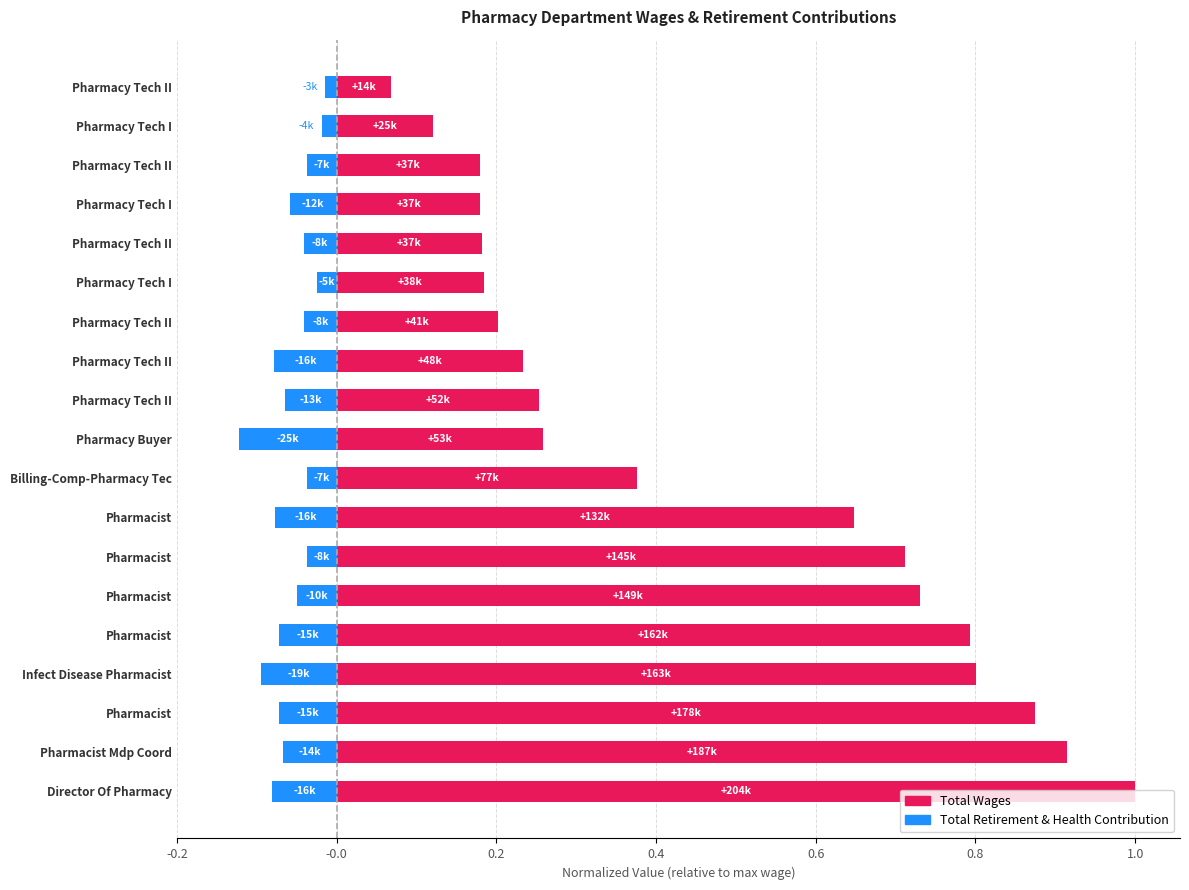

At Pharmacist, list the series in order from largest to smallest.

Total Wages, Total Retirement & Health Contribution